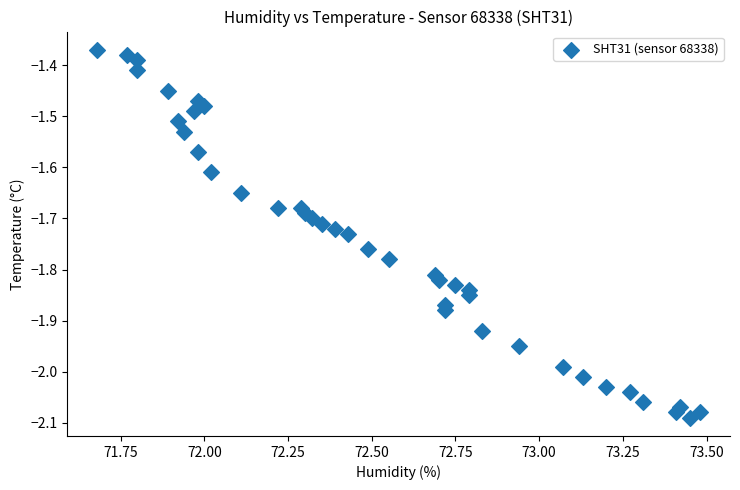

What is the range of X values (max minus min)?

1.8